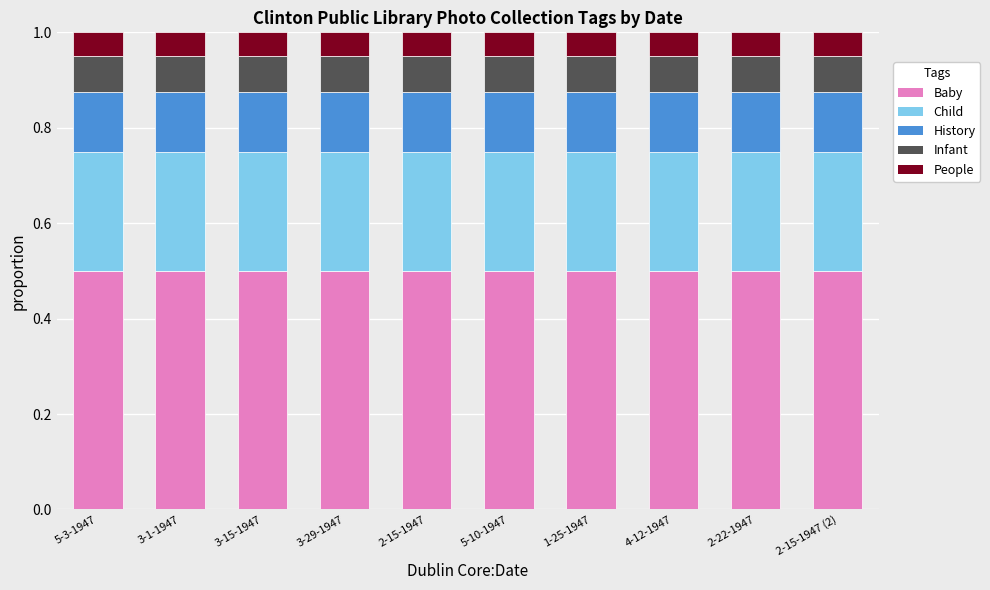

What is the highest value of the Baby series?

0.5